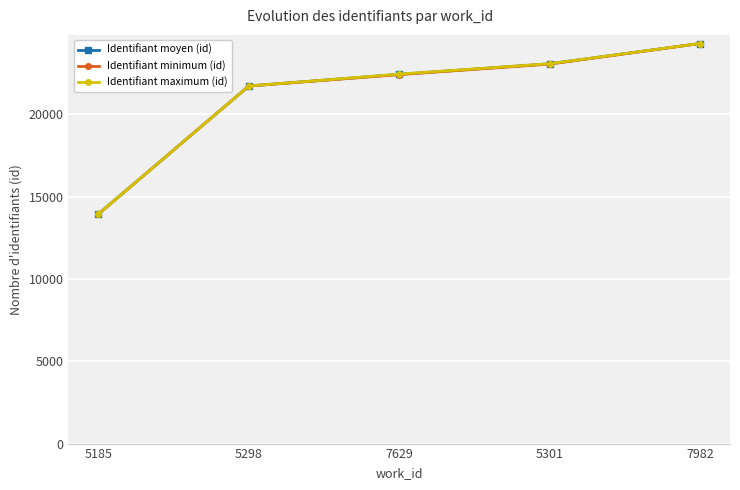

What is the average value of the Identifiant minimum (id) series?

21080.0